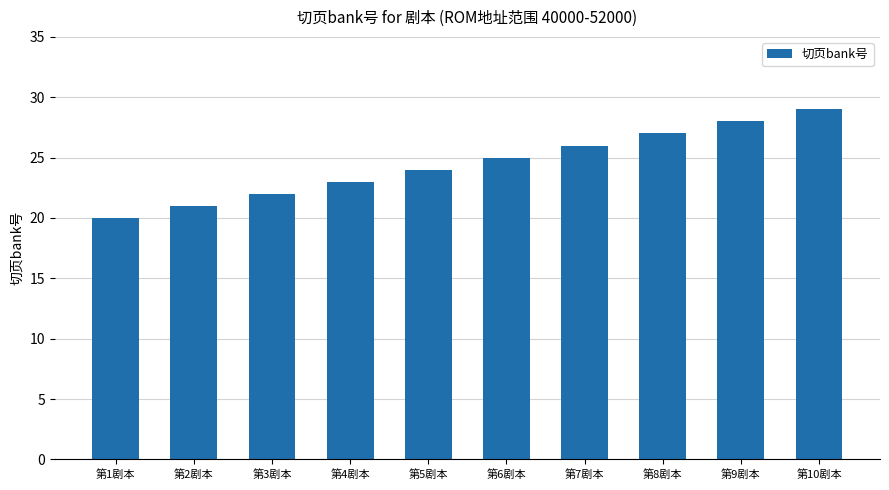

List the labels in order of value, largest first.

第10剧本, 第9剧本, 第8剧本, 第7剧本, 第6剧本, 第5剧本, 第4剧本, 第3剧本, 第2剧本, 第1剧本